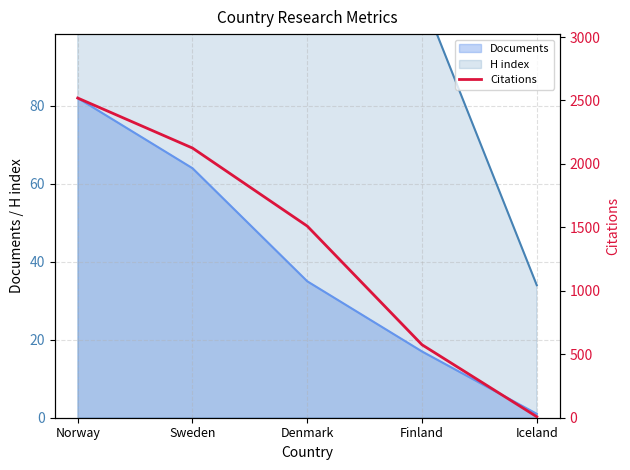

List the labels in order of Documents value, largest first.

Norway, Sweden, Denmark, Finland, Iceland